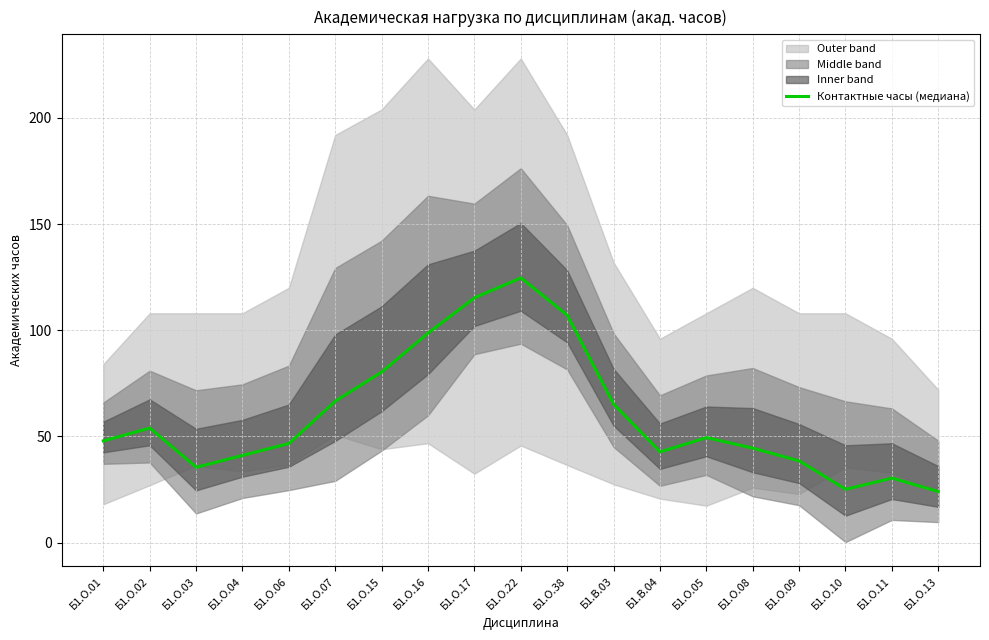

What position from the right is Б1.О.10?

3